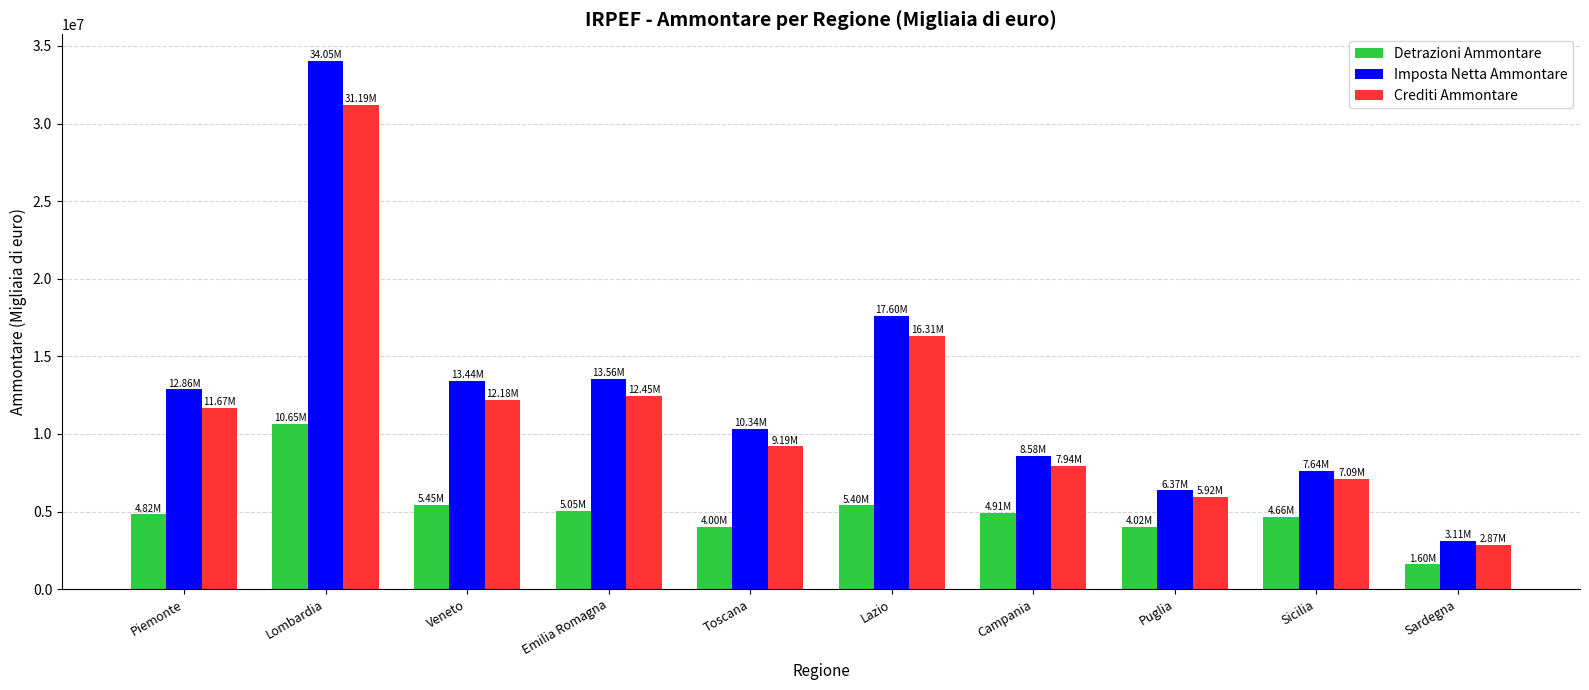

What is the spread (max minus min) of values at Sardegna?

1515005